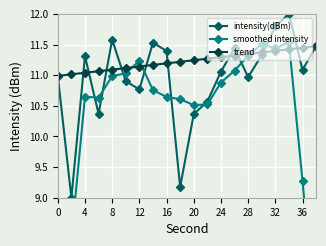

The trend series shows 16.9 at 16. True or false?

False